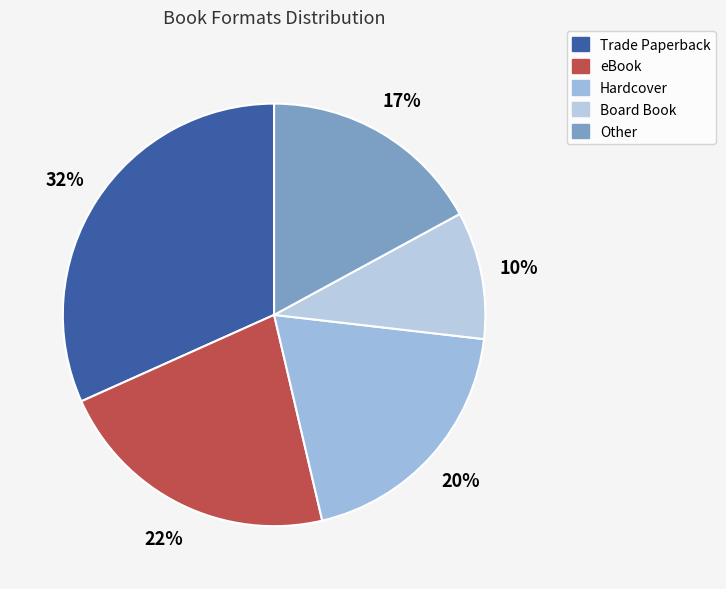

How many slices are in this pie chart?

5